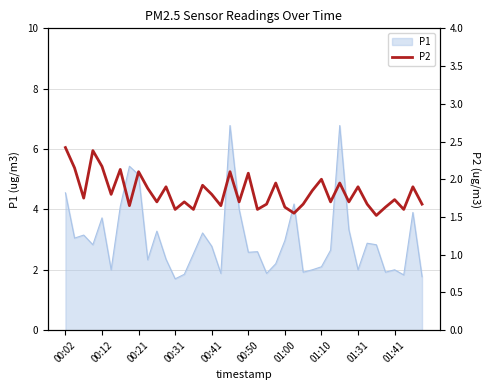

What is the maximum value for P1?

6.8